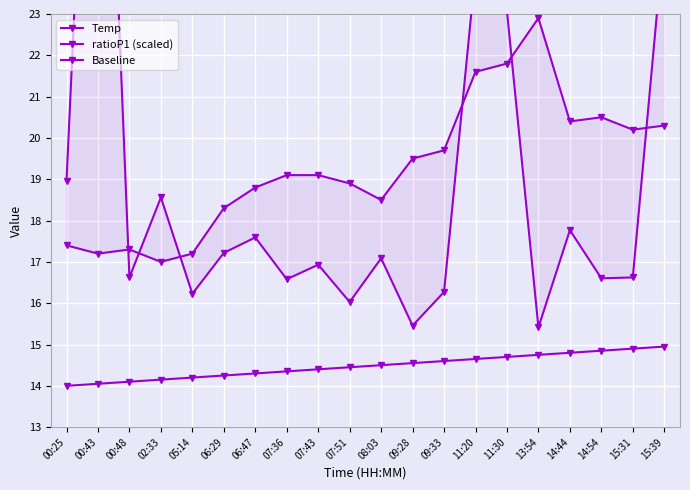

What is the difference between the ratioP1 (scaled) values at 06:47 and 07:51?

1.6